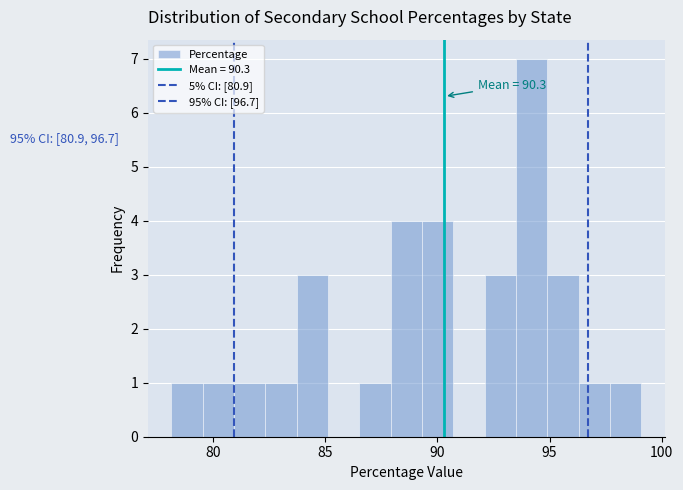

Read against the x-axis, roughly where is the centre of the tallest bar?

94.0